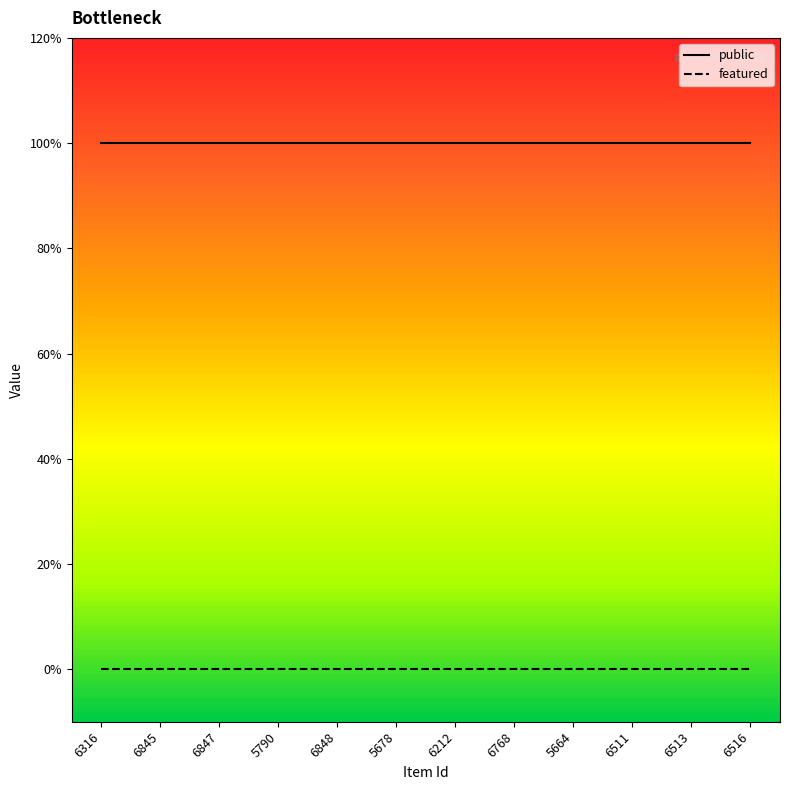

Is this an area chart (filled region under the line)?

No